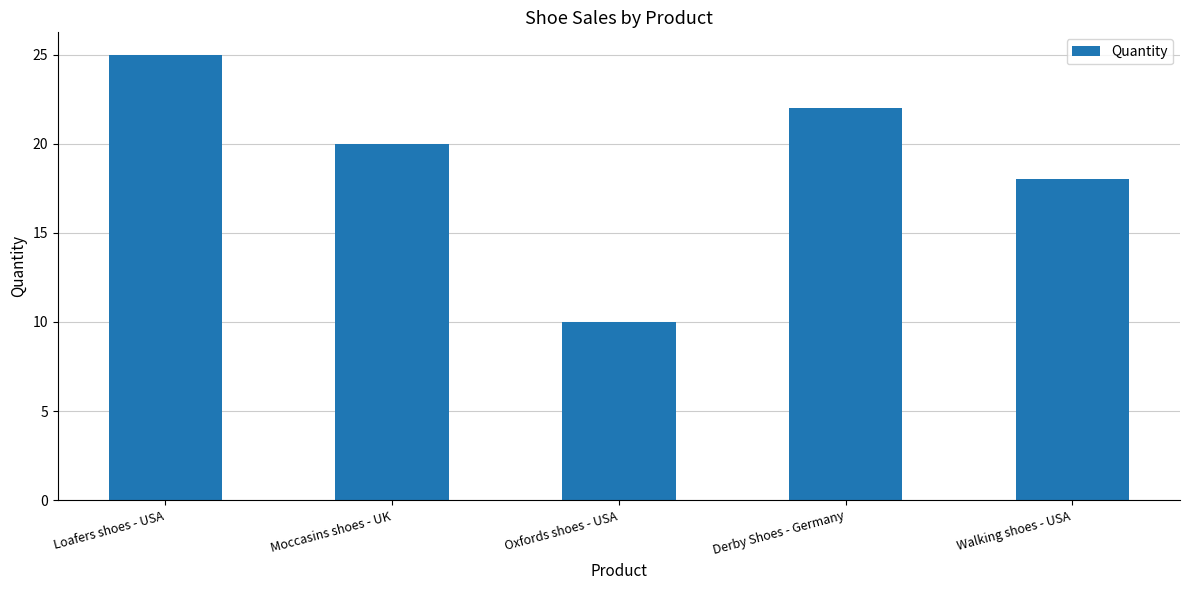

How many data points does each series have?

5